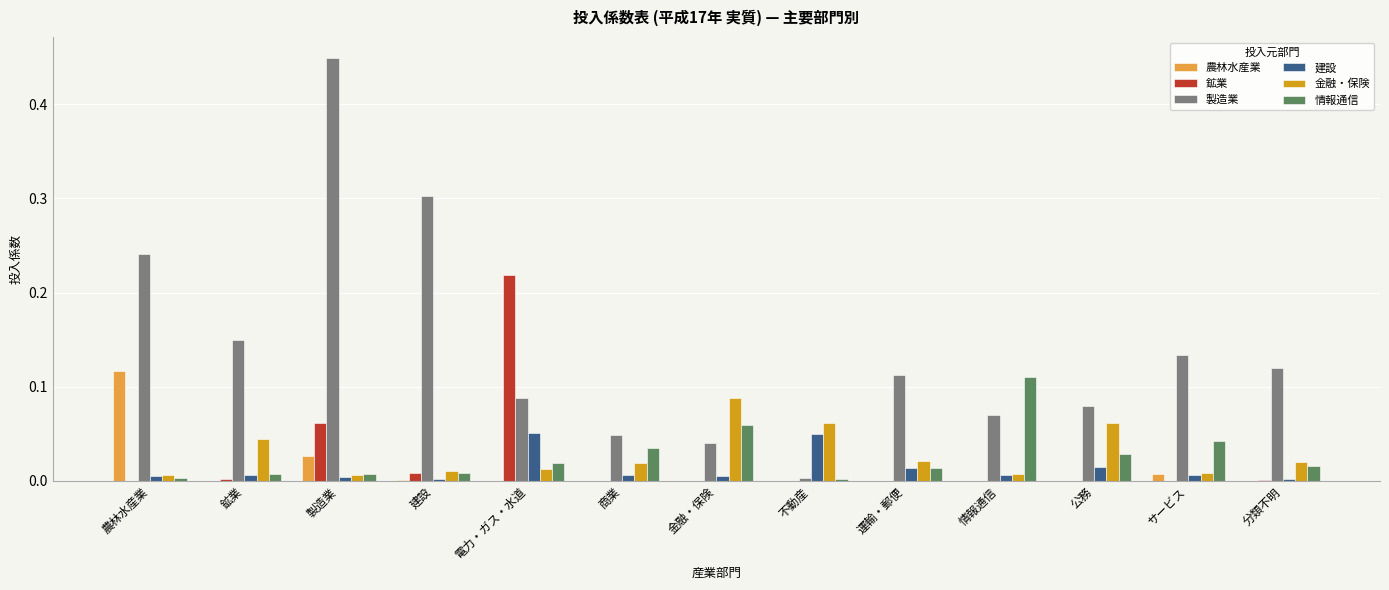

Which label corresponds to the largest value in the chart?

製造業